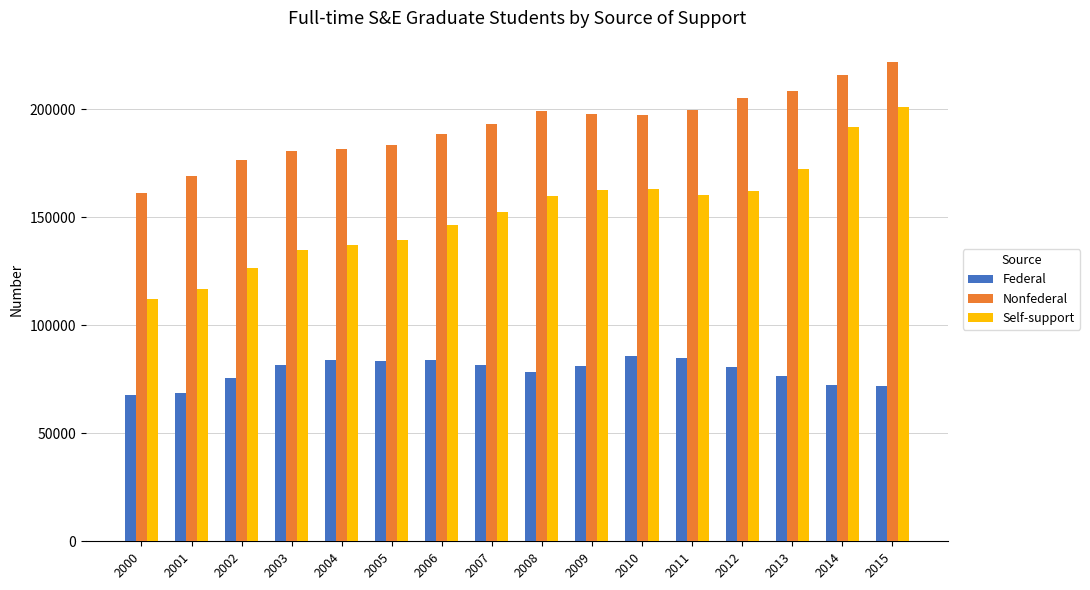

What is the total value across all series at 2006?

419015